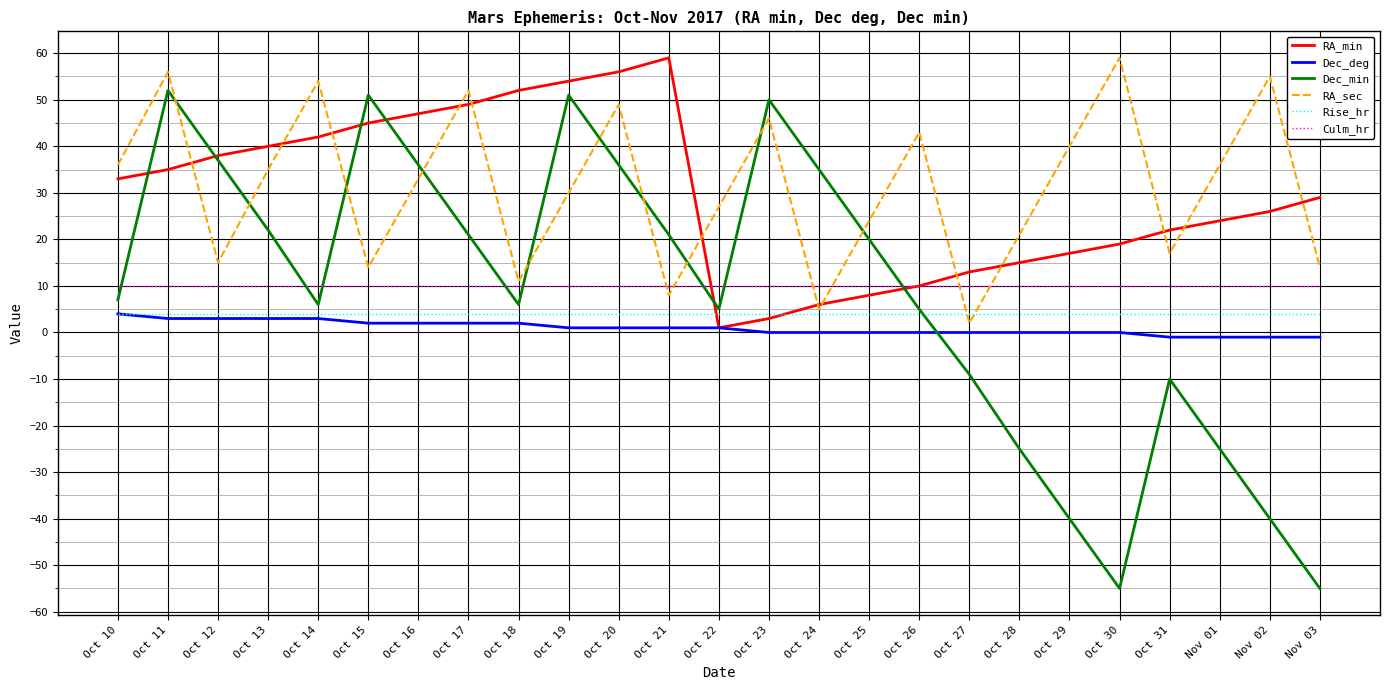

Is the value of Culm_hr at Oct 24 greater than the value of Dec_min at Oct 22?

Yes